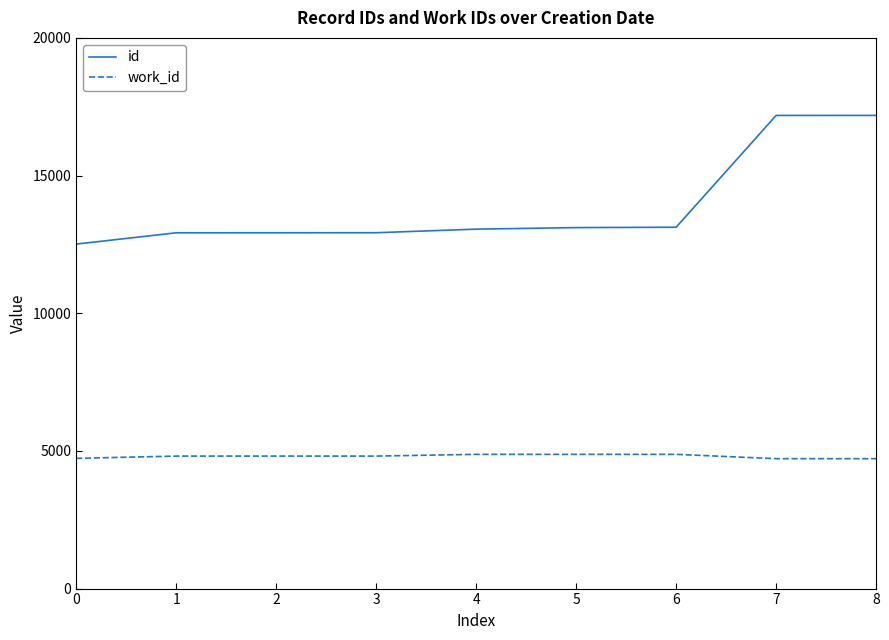

Which series has the largest total across all categories?

id